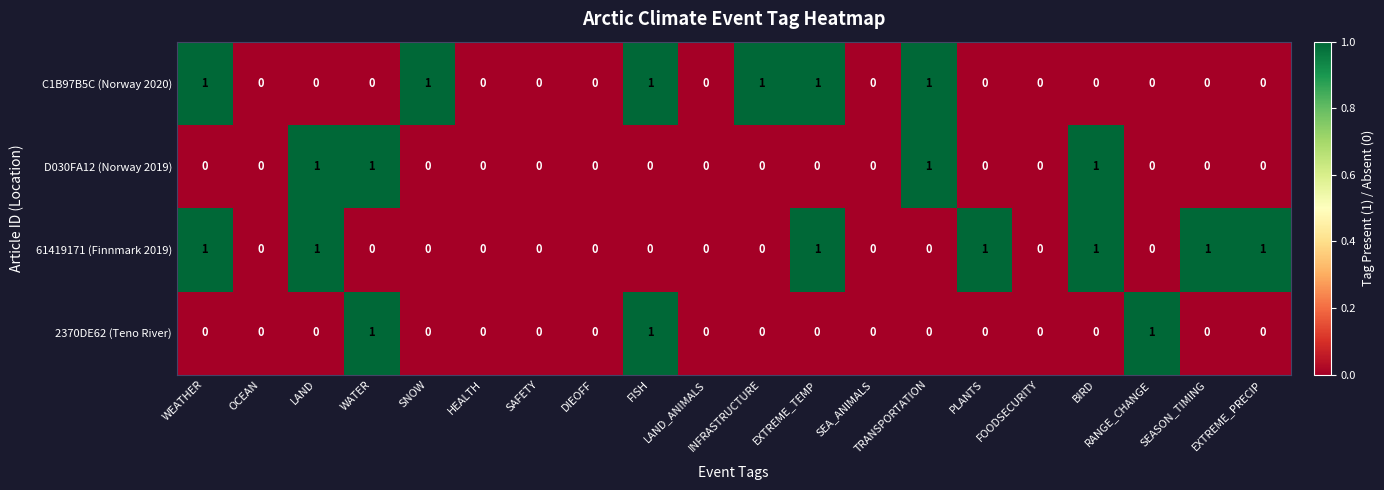

True or false: 2370DE62 (Teno River) has a value of -1 at DIEOFF.

False